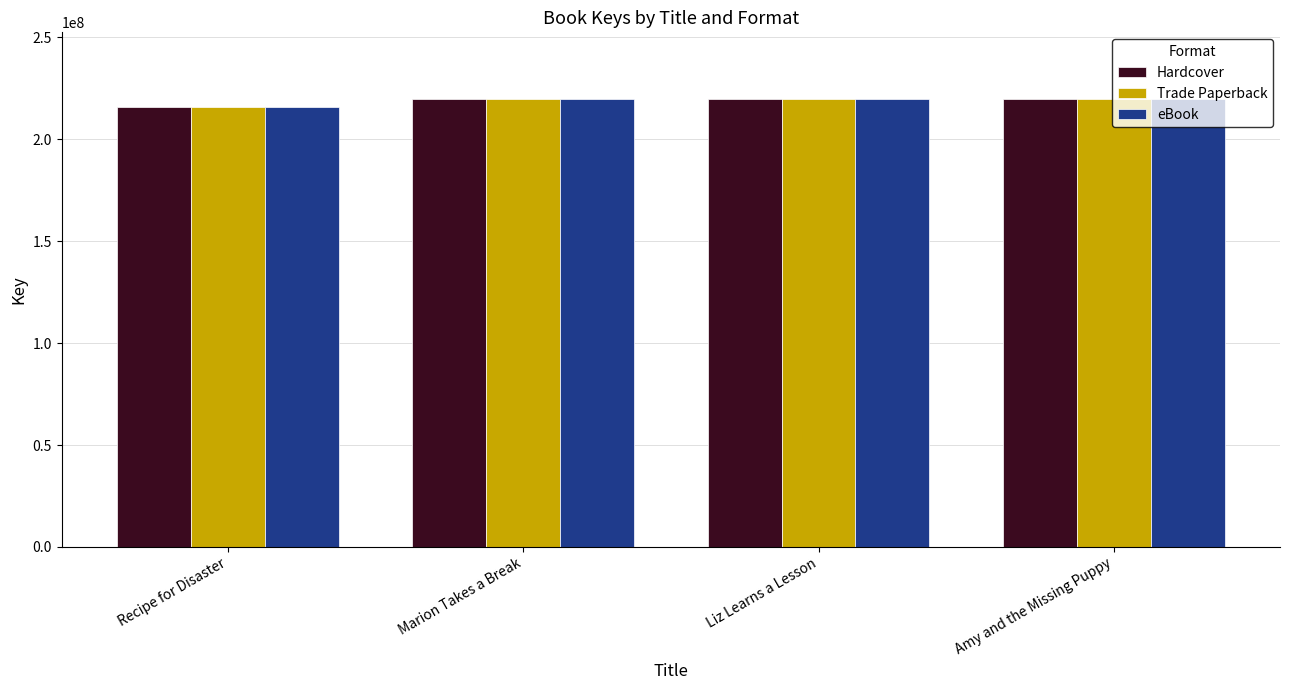

What value does the eBook series have at Liz Learns a Lesson?

219479748